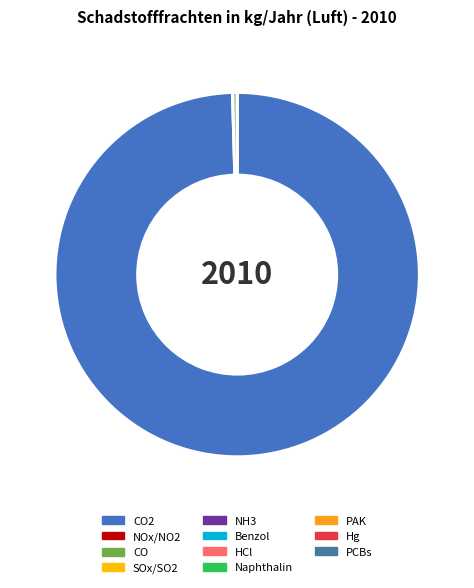

Is there a majority slice in this chart?

Yes